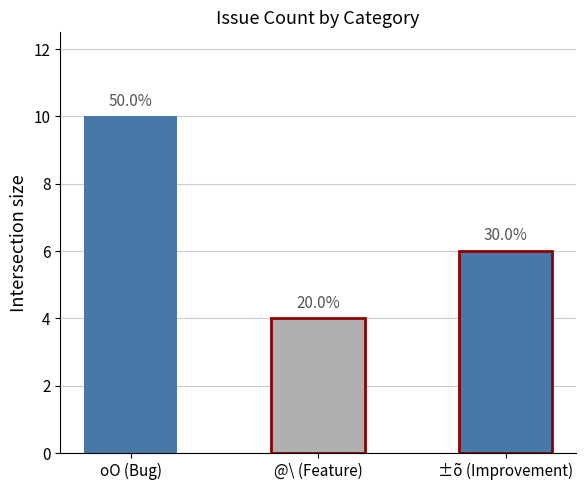

What is the change in value from oO (Bug) to ±õ (Improvement)?

-4